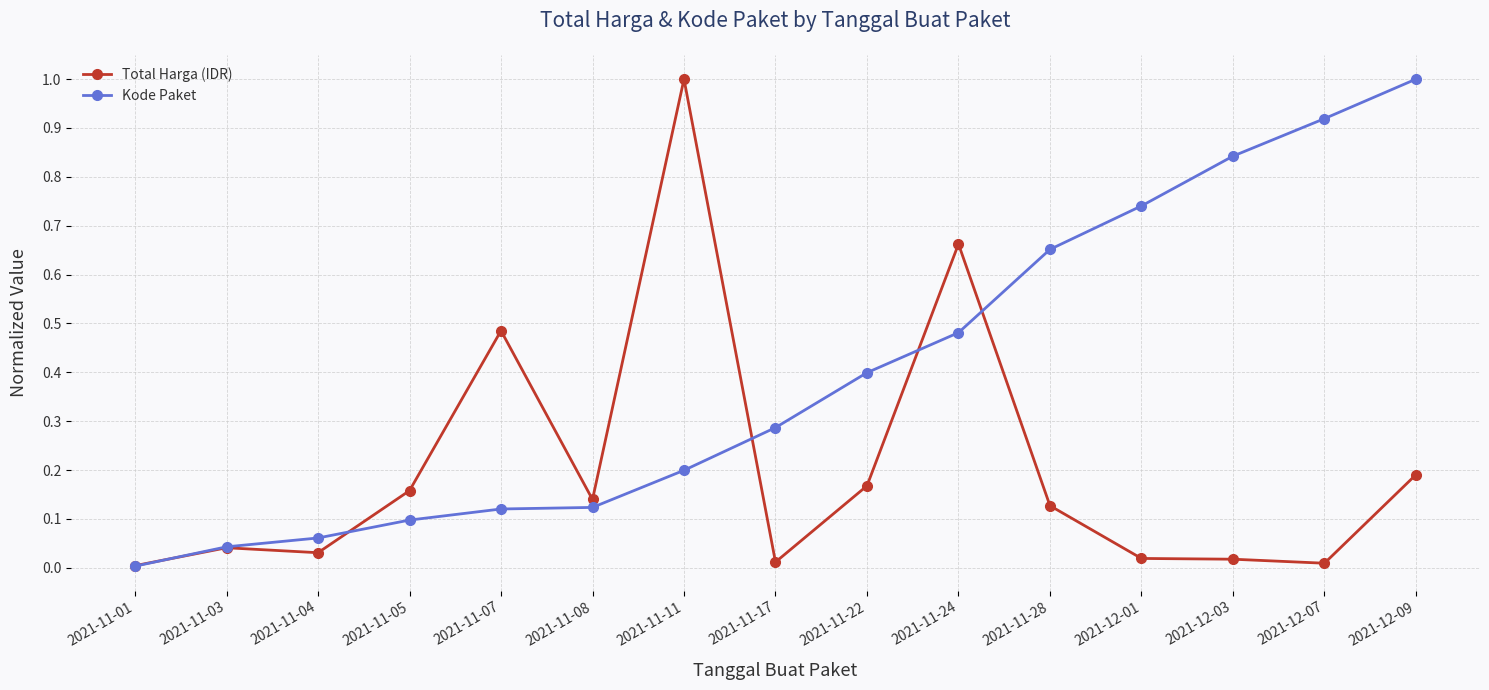

Which series has the largest total across all categories?

Kode Paket